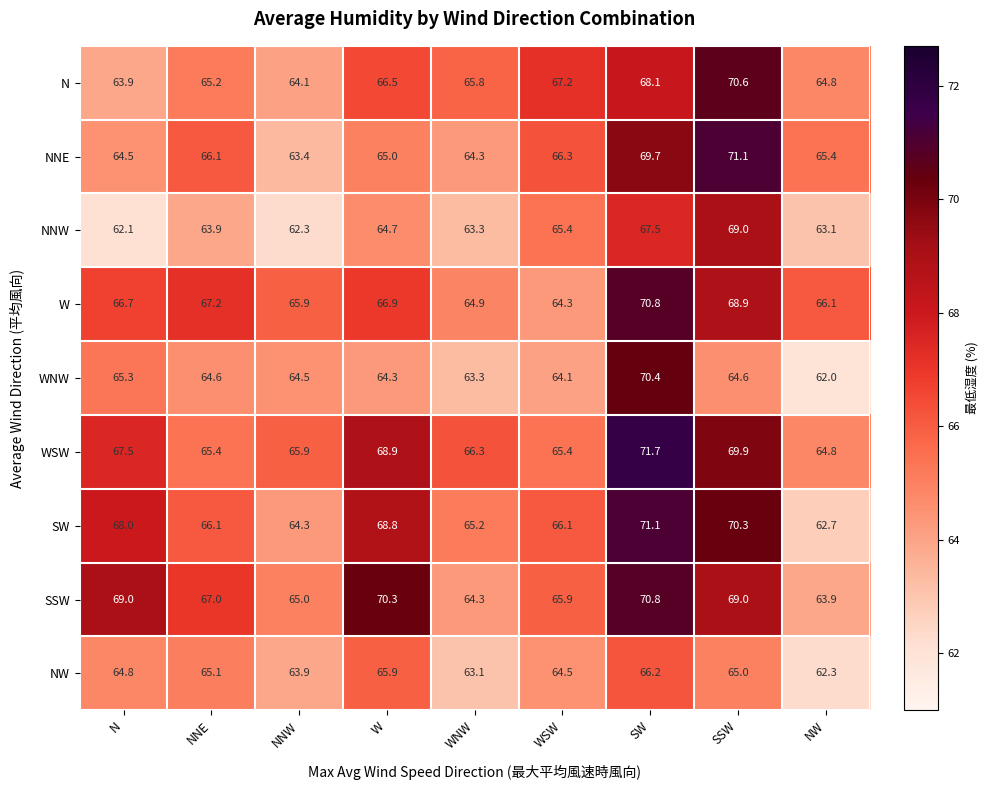

What is the total value across all series at NW?

575.1